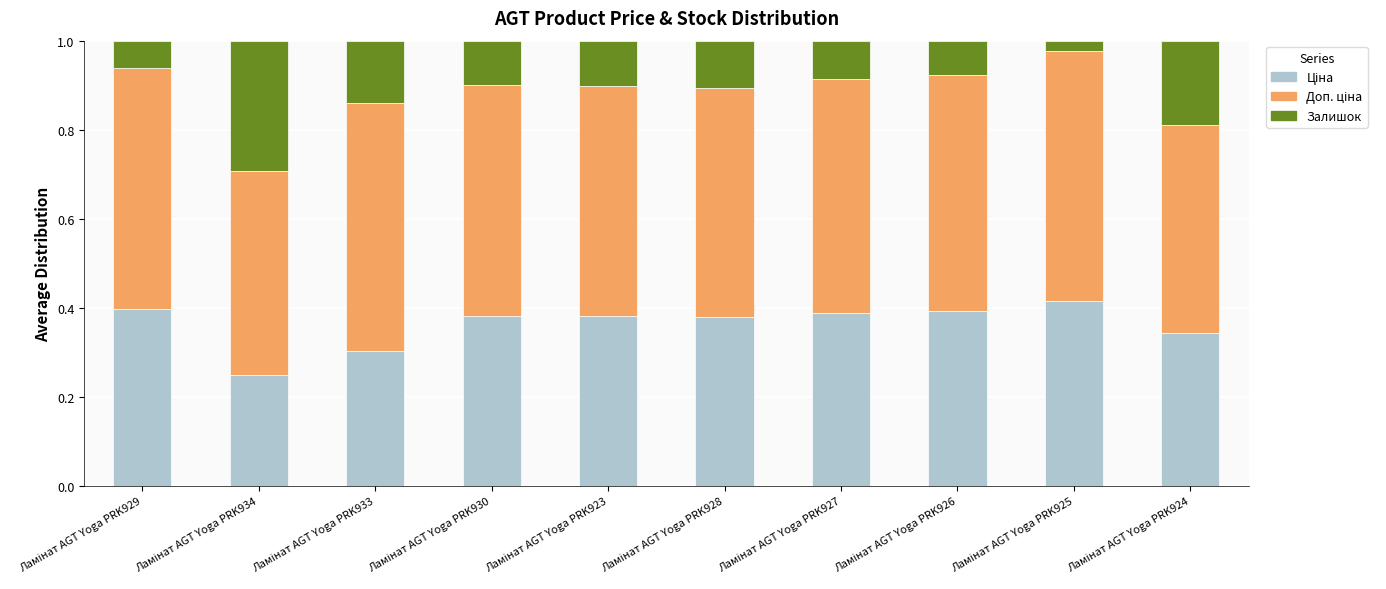

What is the difference between the maximum and second lowest values in the Доп. ціна series?

0.1